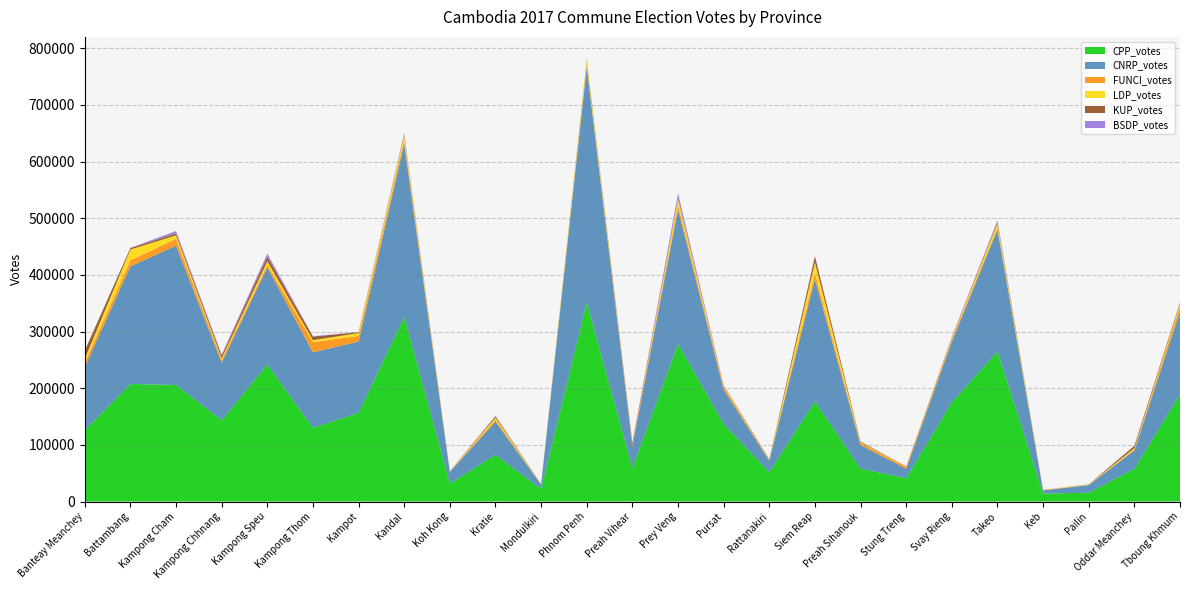

Reading right to left, transcribe all the data shown in this chart.

CPP_votes: Tboung Khmum=188916	Oddar Meanchey=57430	Pailin=15527	Keb=14092	Takeo=264576	Svay Rieng=174975	Stung Treng=41055	Preah Sihanouk=57937	Siem Reap=176771	Rattanakiri=51438	Pursat=136679	Prey Veng=278107	Preah Vihear=59046	Phnom Penh=351414	Mondulkiri=21923	Kratie=82322	Koh Kong=31759	Kandal=325758	Kampot=156526	Kampong Thom=130075	Kampong Speu=241935	Kampong Chhnang=143204	Kampong Cham=205614	Battambang=207428	Banteay Meanchey=125549
CNRP_votes: Tboung Khmum=145975	Oddar Meanchey=32767	Pailin=13487	Keb=5576	Takeo=215329	Svay Rieng=107022	Stung Treng=16702	Preah Sihanouk=41738	Siem Reap=215492	Rattanakiri=20305	Pursat=60941	Prey Veng=237301	Preah Vihear=38040	Phnom Penh=416013	Mondulkiri=8164	Kratie=58602	Koh Kong=20628	Kandal=305483	Kampot=125770	Kampong Thom=133201	Kampong Speu=171083	Kampong Chhnang=101705	Kampong Cham=245810	Battambang=207669	Banteay Meanchey=112021
FUNCI_votes: Tboung Khmum=9646	Oddar Meanchey=1788	Pailin=0	Keb=784	Takeo=3059	Svay Rieng=4096	Stung Treng=3793	Preah Sihanouk=3548	Siem Reap=10603	Rattanakiri=40	Pursat=5264	Prey Veng=7245	Preah Vihear=1696	Phnom Penh=1930	Mondulkiri=175	Kratie=3349	Koh Kong=360	Kandal=6958	Kampot=9947	Kampong Thom=17909	Kampong Speu=4291	Kampong Chhnang=5152	Kampong Cham=12230	Battambang=10659	Banteay Meanchey=7797
LDP_votes: Tboung Khmum=4059	Oddar Meanchey=2237	Pailin=925	Keb=378	Takeo=7611	Svay Rieng=1796	Stung Treng=0	Preah Sihanouk=1203	Siem Reap=19385	Rattanakiri=1187	Pursat=1333	Prey Veng=11069	Preah Vihear=123	Phnom Penh=9156	Mondulkiri=691	Kratie=3798	Koh Kong=489	Kandal=8093	Kampot=5054	Kampong Thom=3543	Kampong Speu=6667	Kampong Chhnang=2764	Kampong Cham=6096	Battambang=18983	Banteay Meanchey=6242
KUP_votes: Tboung Khmum=2378	Oddar Meanchey=4035	Pailin=358	Keb=0	Takeo=2873	Svay Rieng=1207	Stung Treng=197	Preah Sihanouk=1412	Siem Reap=10423	Rattanakiri=1433	Pursat=681	Prey Veng=1761	Preah Vihear=4079	Phnom Penh=2138	Mondulkiri=96	Kratie=2467	Koh Kong=233	Kandal=1497	Kampot=1597	Kampong Thom=6323	Kampong Speu=8101	Kampong Chhnang=4802	Kampong Cham=3365	Battambang=2594	Banteay Meanchey=14674
BSDP_votes: Tboung Khmum=709	Oddar Meanchey=291	Pailin=0	Keb=0	Takeo=2644	Svay Rieng=1255	Stung Treng=0	Preah Sihanouk=0	Siem Reap=897	Rattanakiri=0	Pursat=653	Prey Veng=8804	Preah Vihear=0	Phnom Penh=287	Mondulkiri=0	Kratie=454	Koh Kong=0	Kandal=2576	Kampot=341	Kampong Thom=721	Kampong Speu=5383	Kampong Chhnang=1721	Kampong Cham=4306	Battambang=292	Banteay Meanchey=0